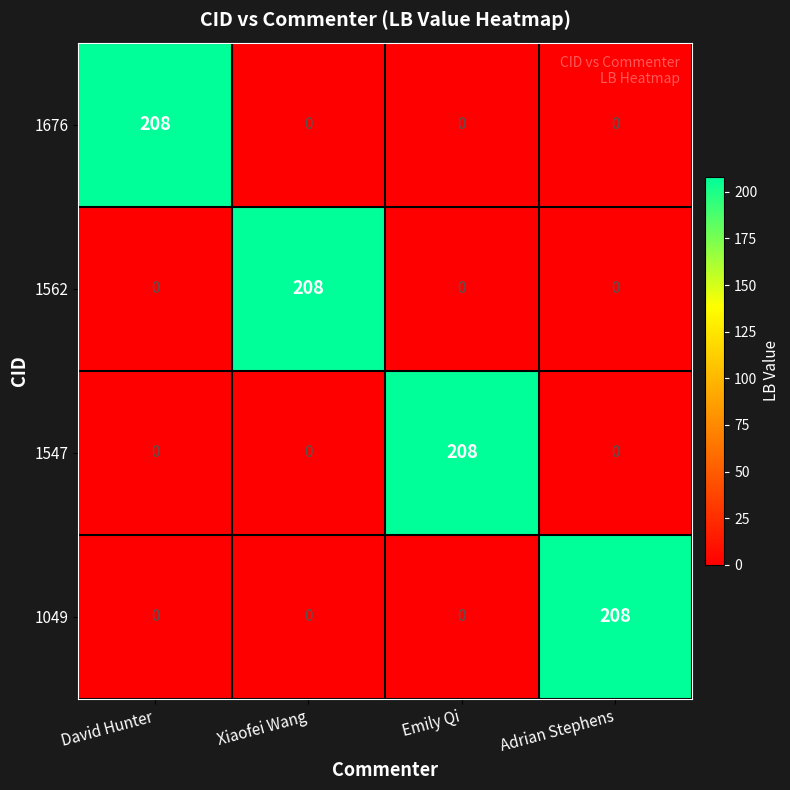

What is the difference between the maximum and minimum values in the 1049 series?

208